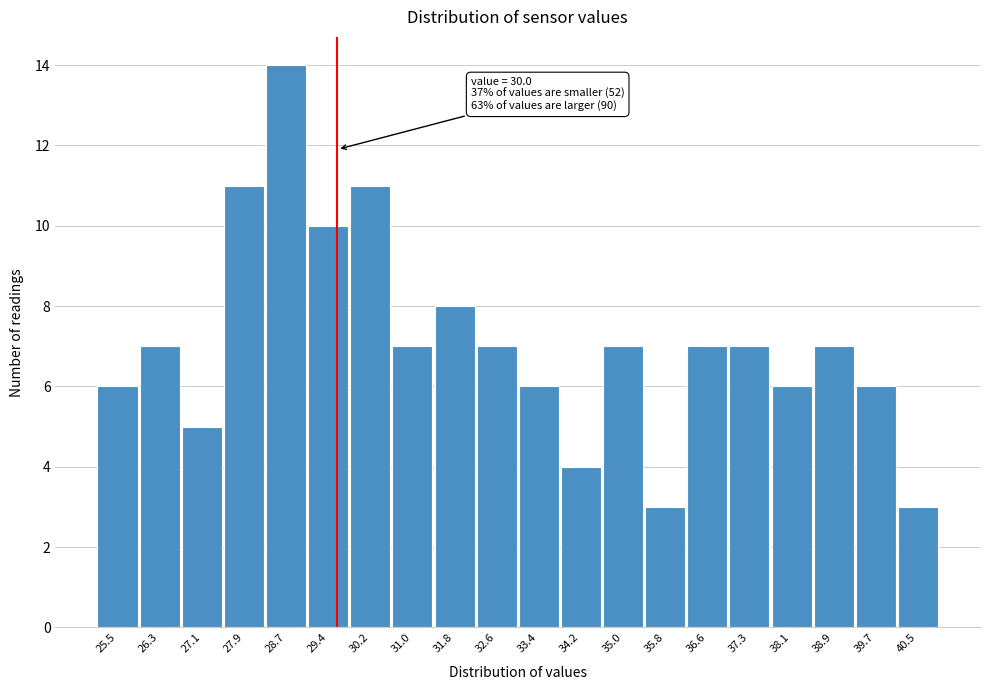

Reading left to right, what are all the values shown in this chart?

25.5=6	26.3=7	27.1=5	27.9=11	28.7=14	29.4=10	30.2=11	31.0=7	31.8=8	32.6=7	33.4=6	34.2=4	35.0=7	35.8=3	36.6=7	37.3=7	38.1=6	38.9=7	39.7=6	40.5=3